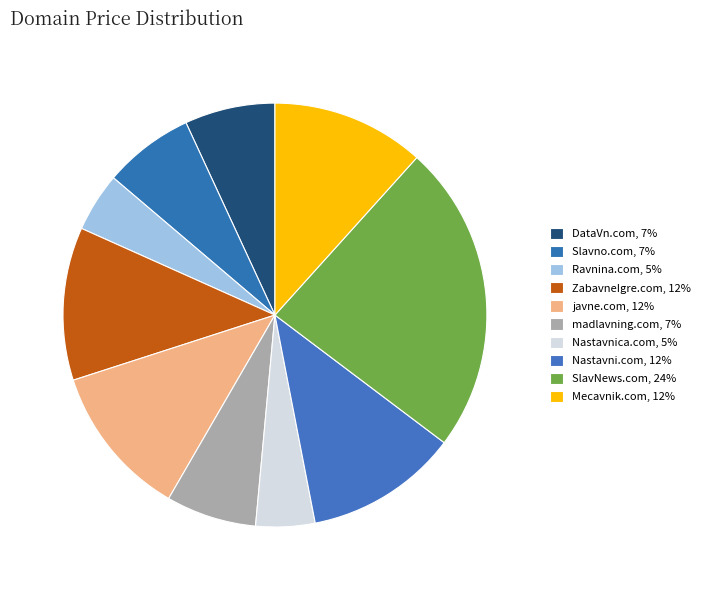

Which slice is the largest?

SlavNews.com